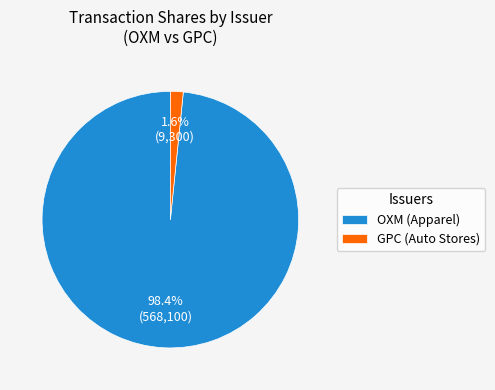

Between OXM (Apparel) and GPC (Auto Stores), which is larger?

OXM (Apparel)